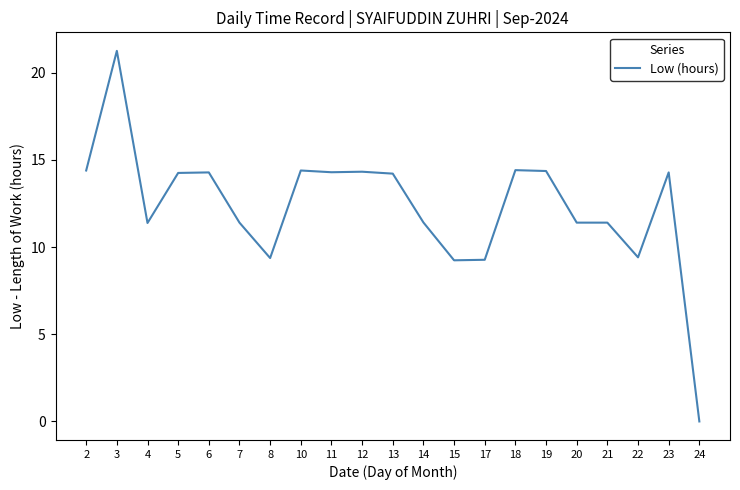

Which has a higher value, 19 or 17?

19